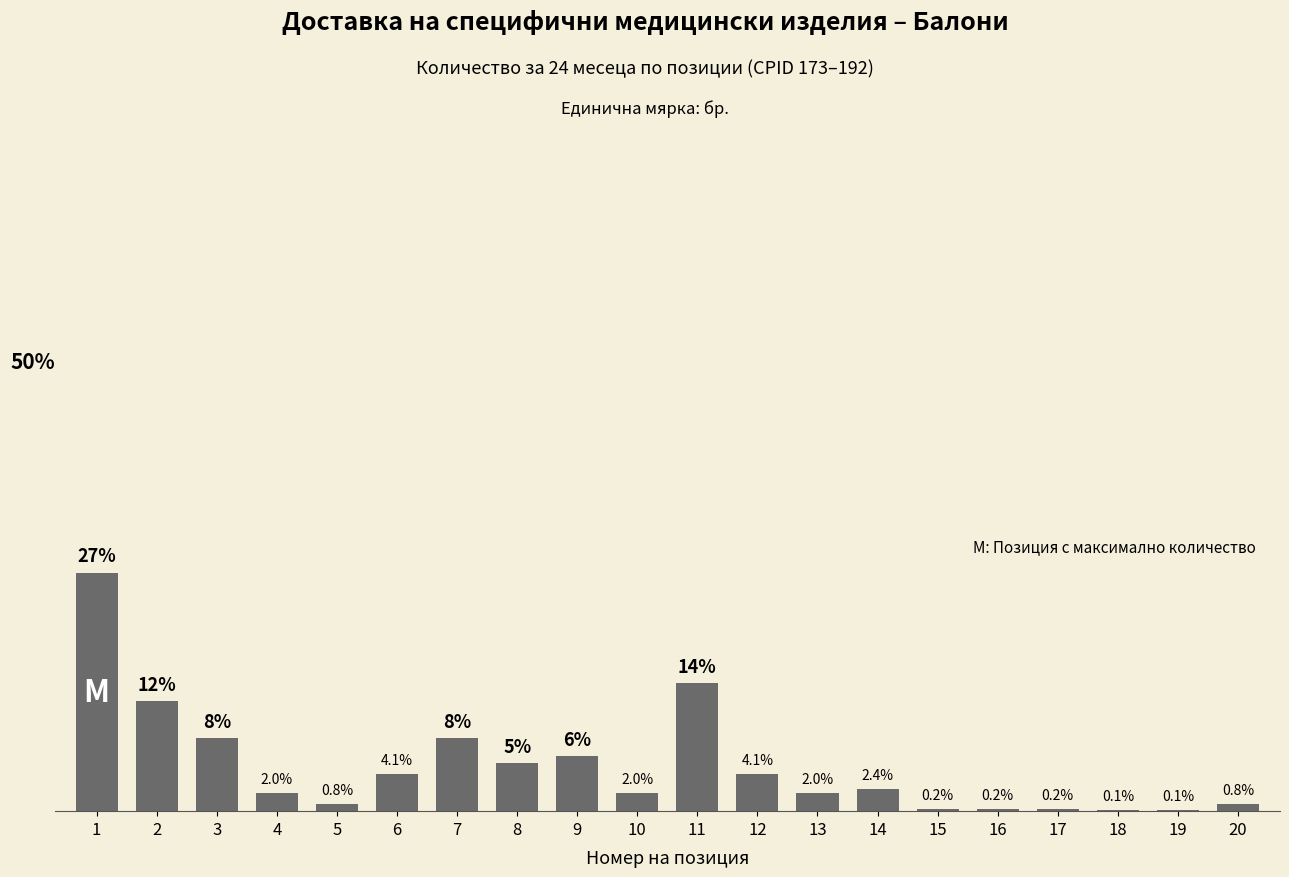

Are the bars horizontal?

No